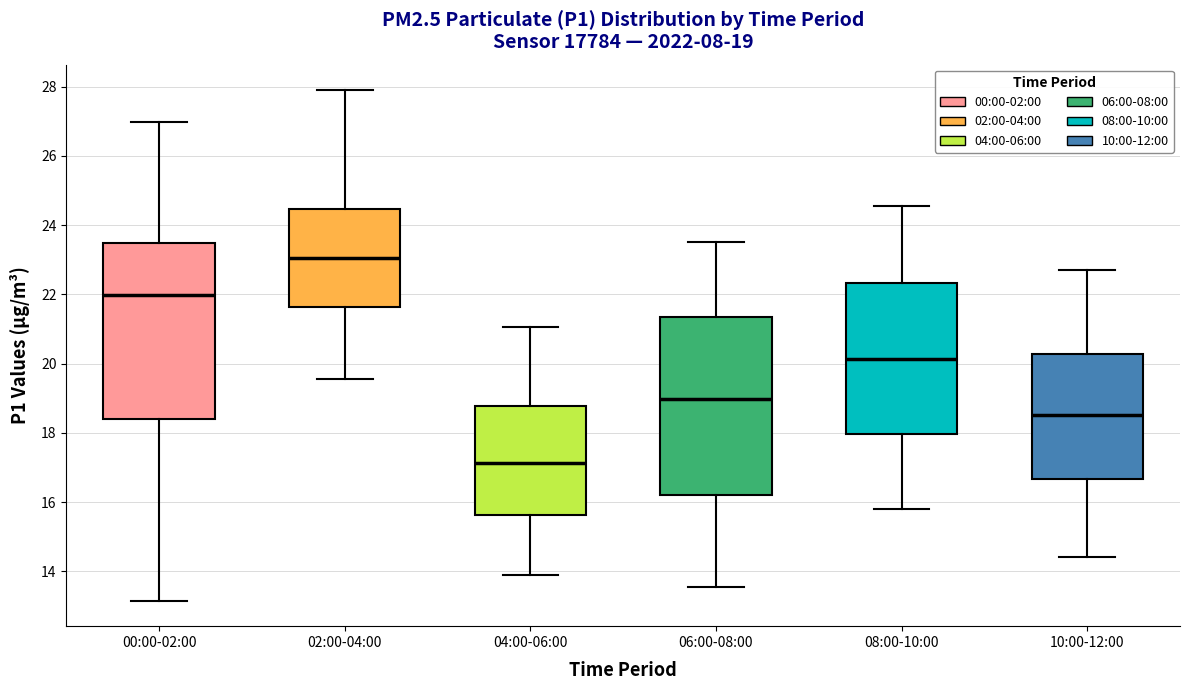

Which box's median line is the lowest?

04:00-06:00